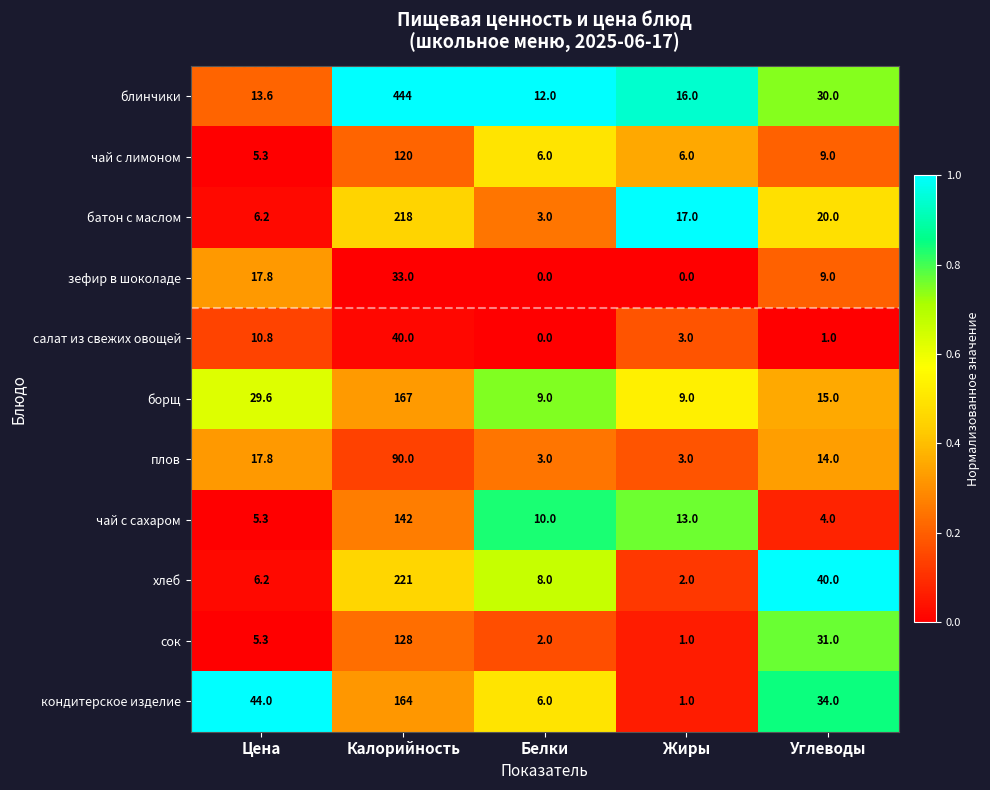

Which series has the largest total across all categories?

блинчики